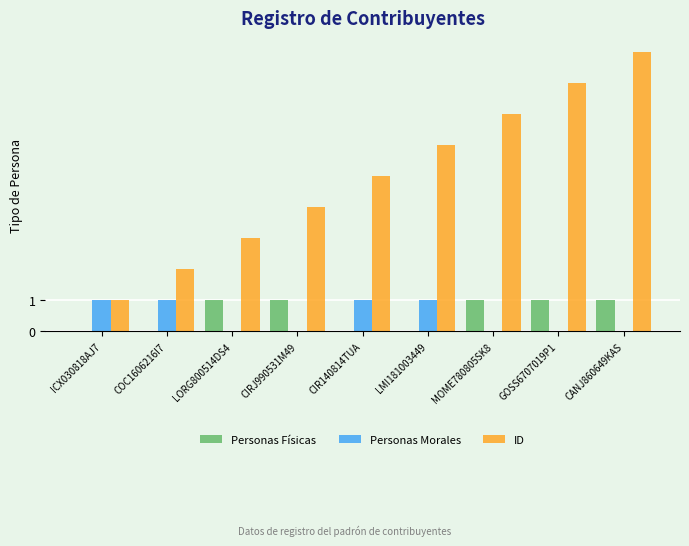

How many groups of bars are there?

9